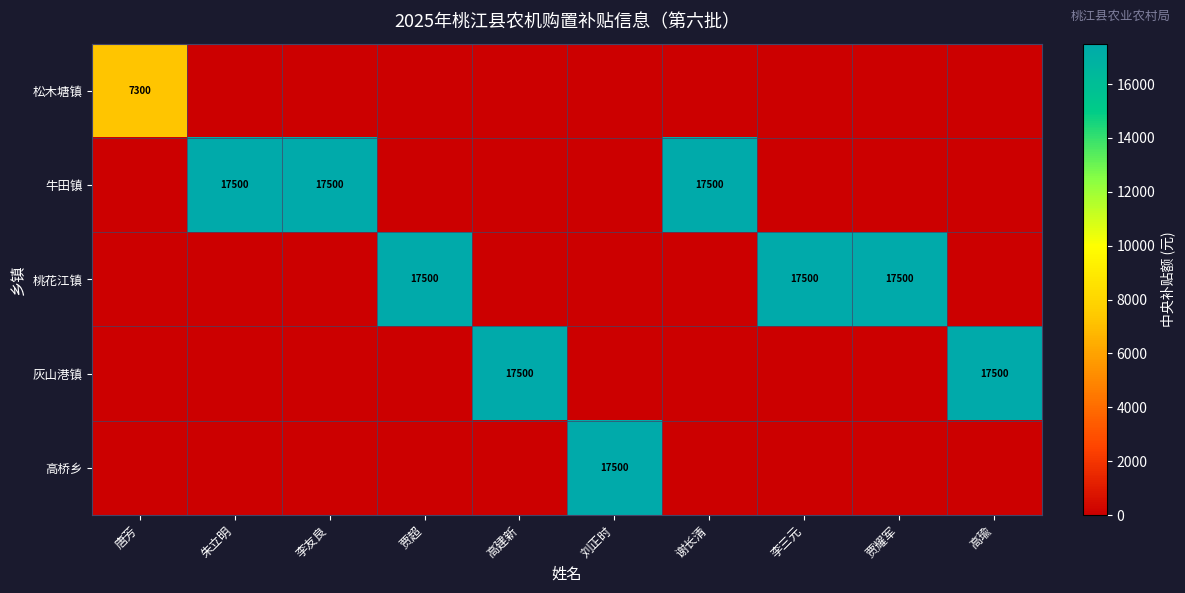

True or false: 高桥乡 has a value of 17500 at 刘正时.

True